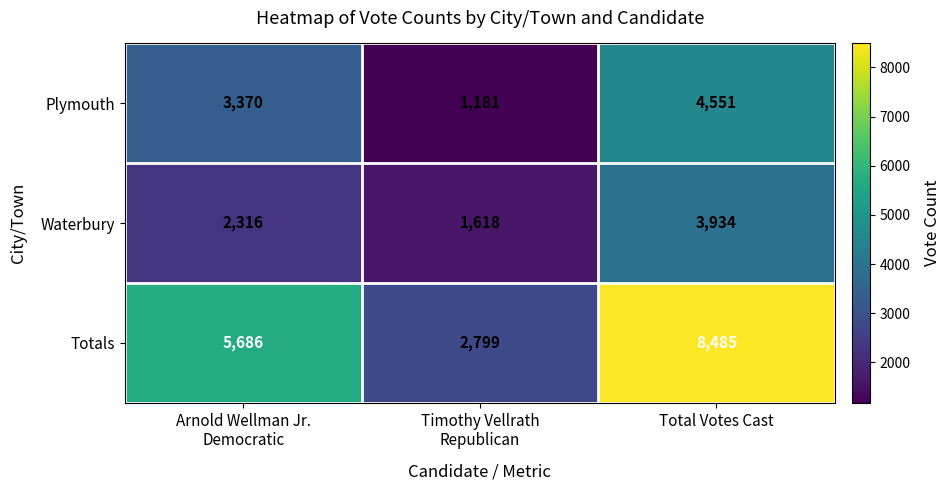

Rank the series by their maximum value, from lowest to highest.

Waterbury, Plymouth, Totals